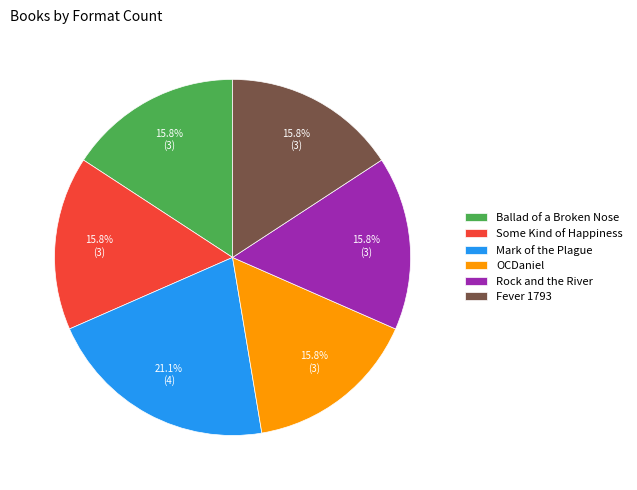

How many segments does this pie chart have?

6